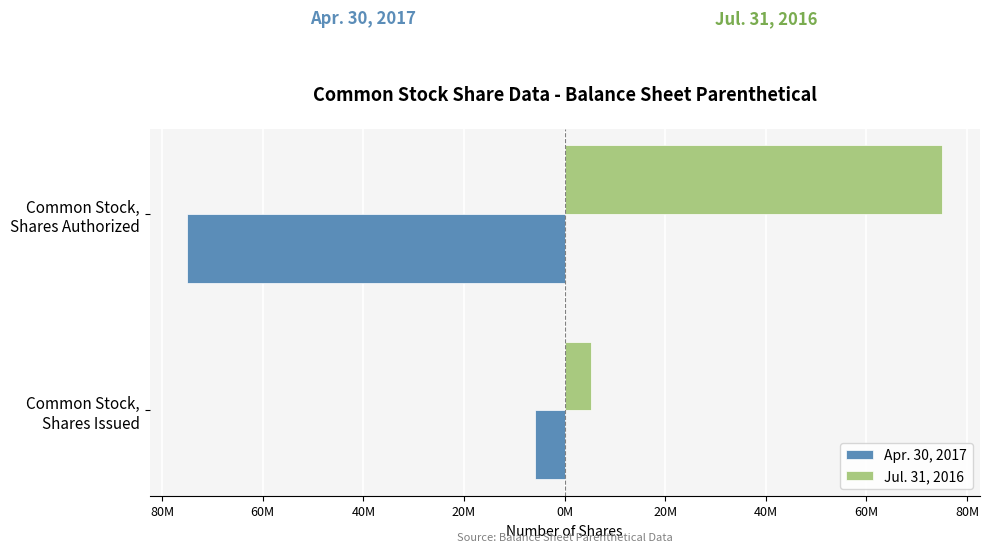

What are all the series names shown in the legend?

Apr. 30, 2017, Jul. 31, 2016